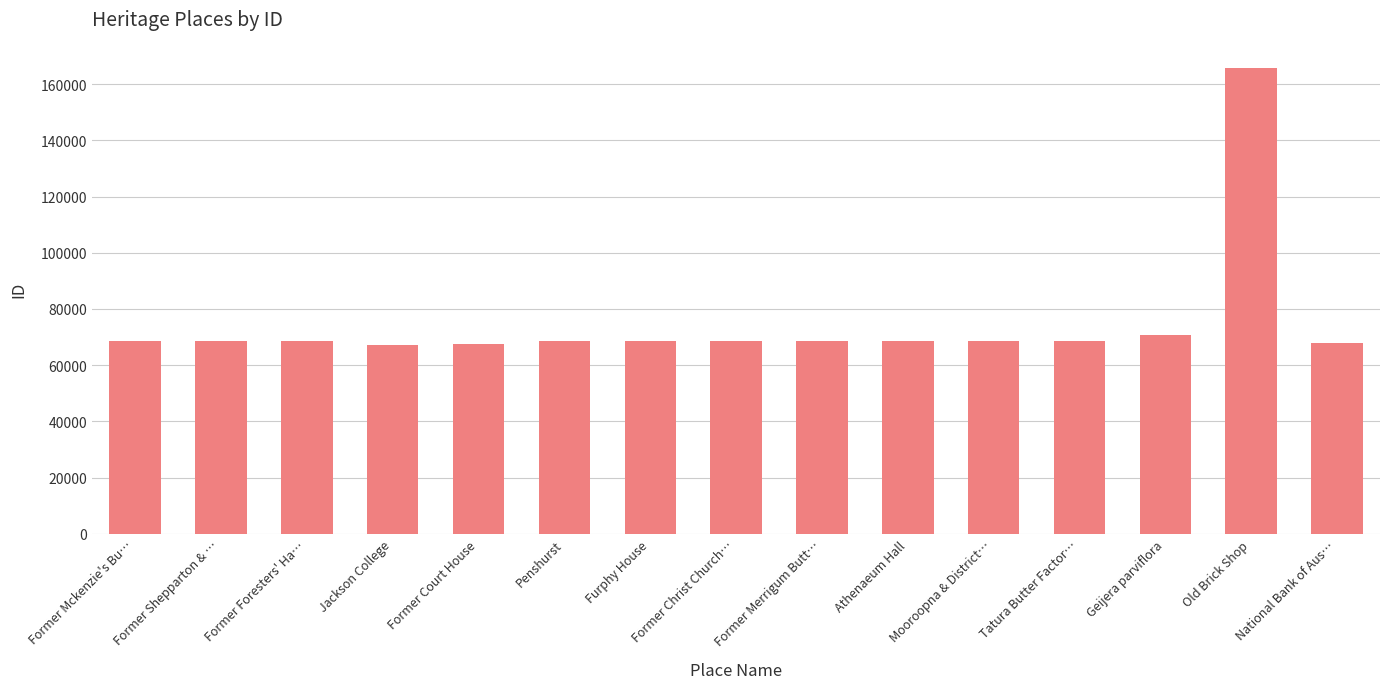

What is the change in value from Penshurst to Tatura Butter Factor…?

+13